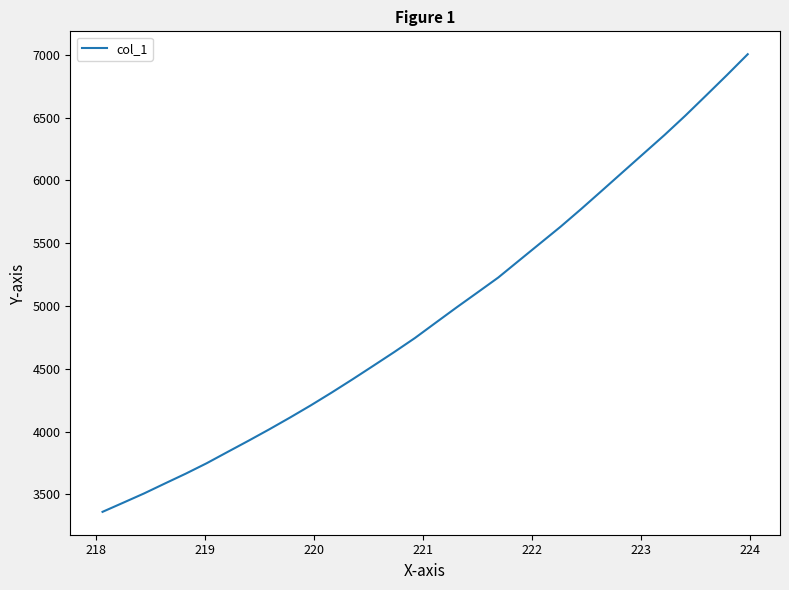

What is the difference between the maximum and minimum values?

3641.8